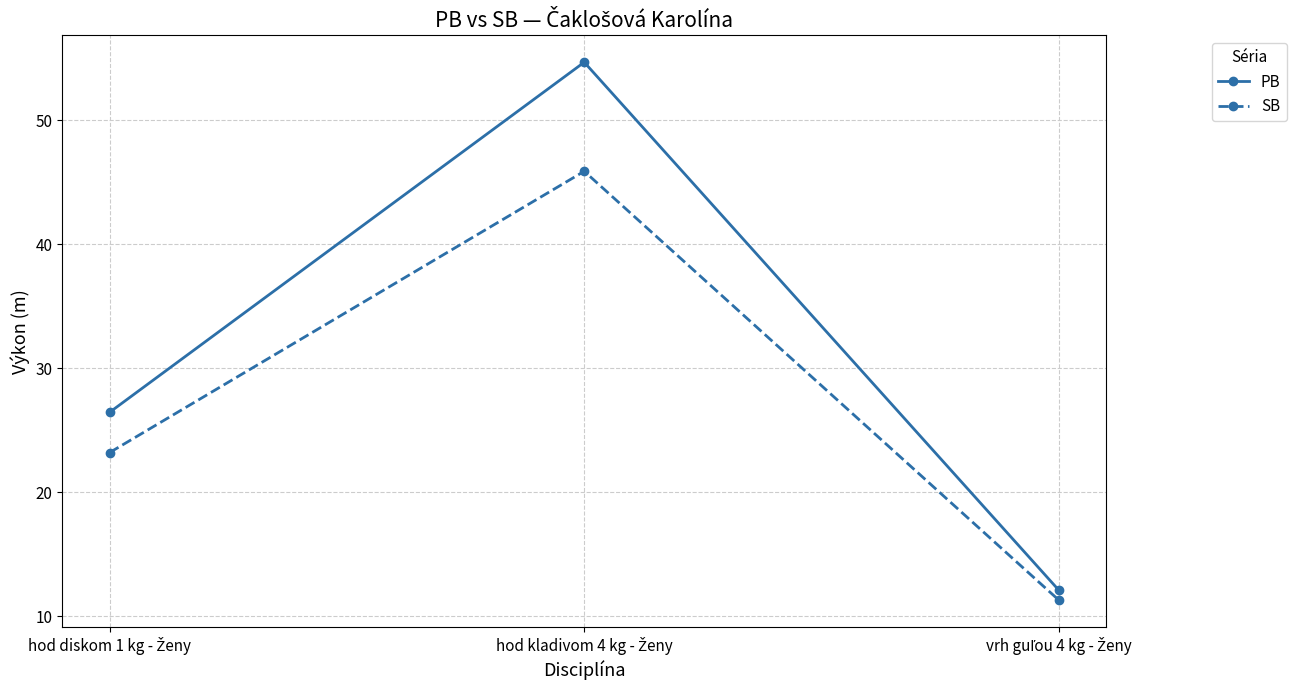

What is the average value of the PB series?

31.1